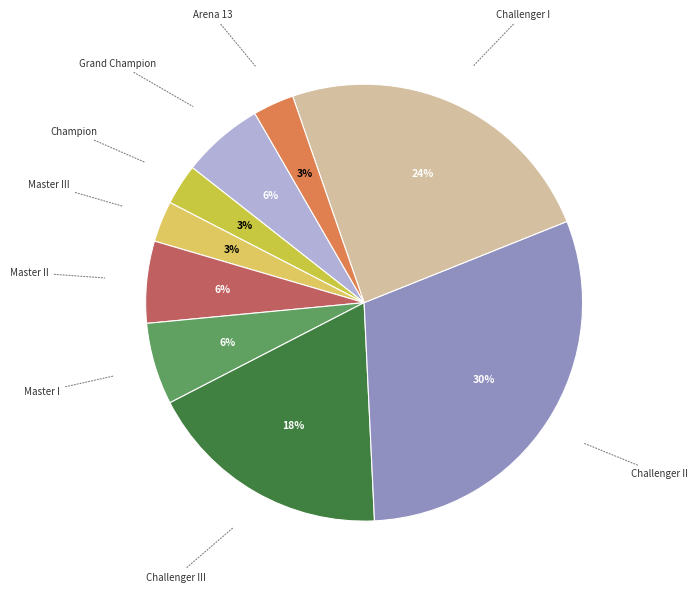

Count the number of slices in the pie.

9